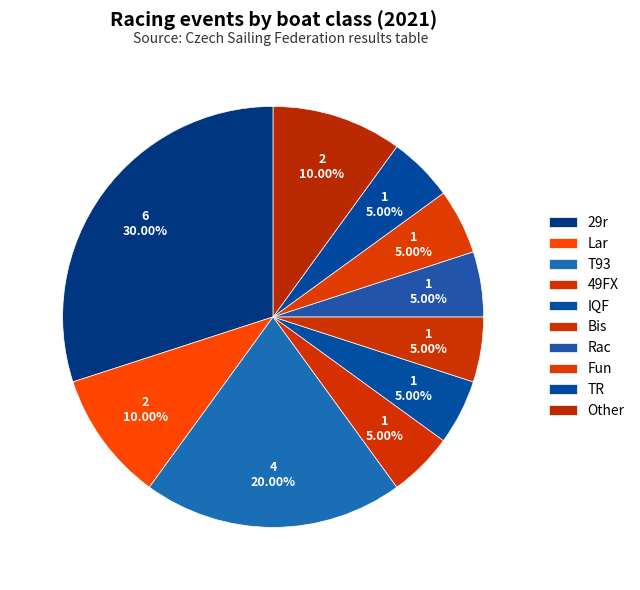

What percentage do Other and TR together represent?

15.0%